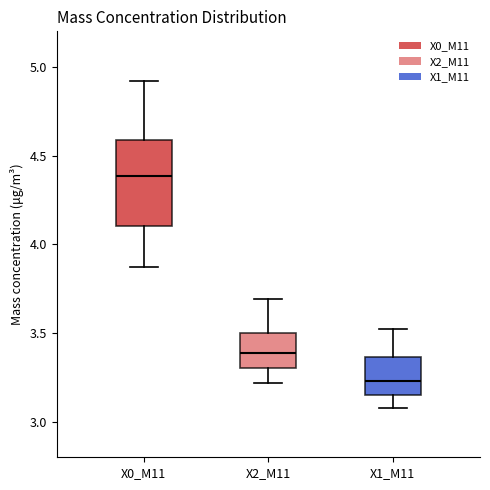

Reading left to right, read every box against the y-axis: the position of its median line, the range the box covers, and the ends of its whiskers. The values are not printed on the chart, so give them approximately, as read against the axis.

X0_M11: median 4.40, box 4.10 to 4.60, whiskers 3.85 to 4.90
X2_M11: median 3.40, box 3.30 to 3.50, whiskers 3.20 to 3.70
X1_M11: median 3.25, box 3.15 to 3.35, whiskers 3.10 to 3.50